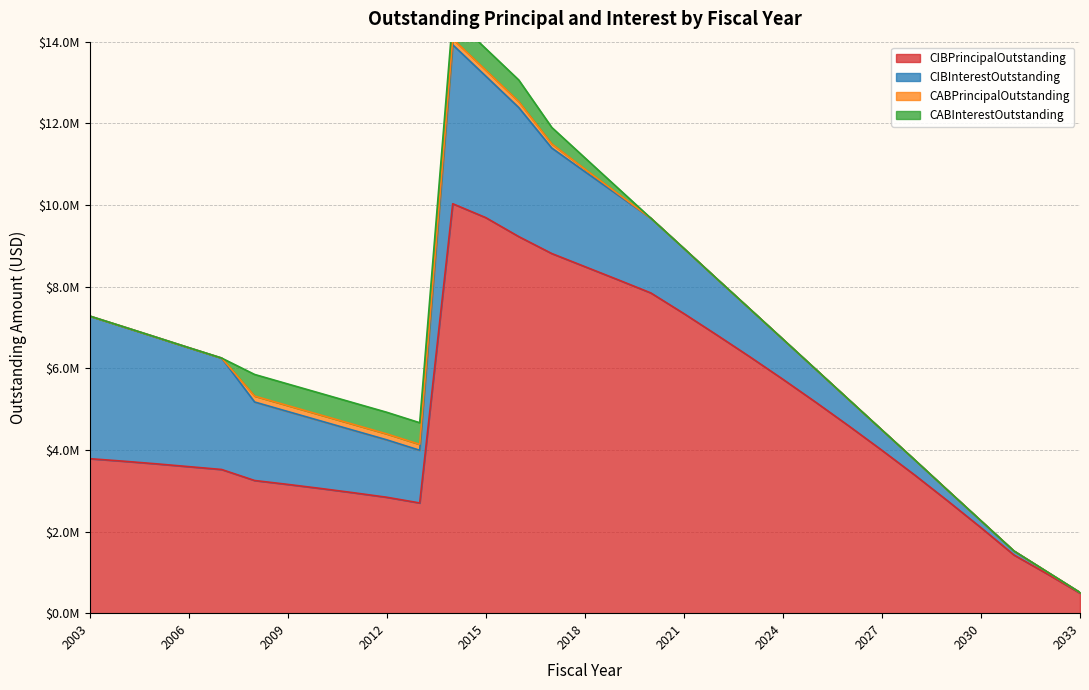

What is the difference between the highest and lowest values at 2023?

6280000.0